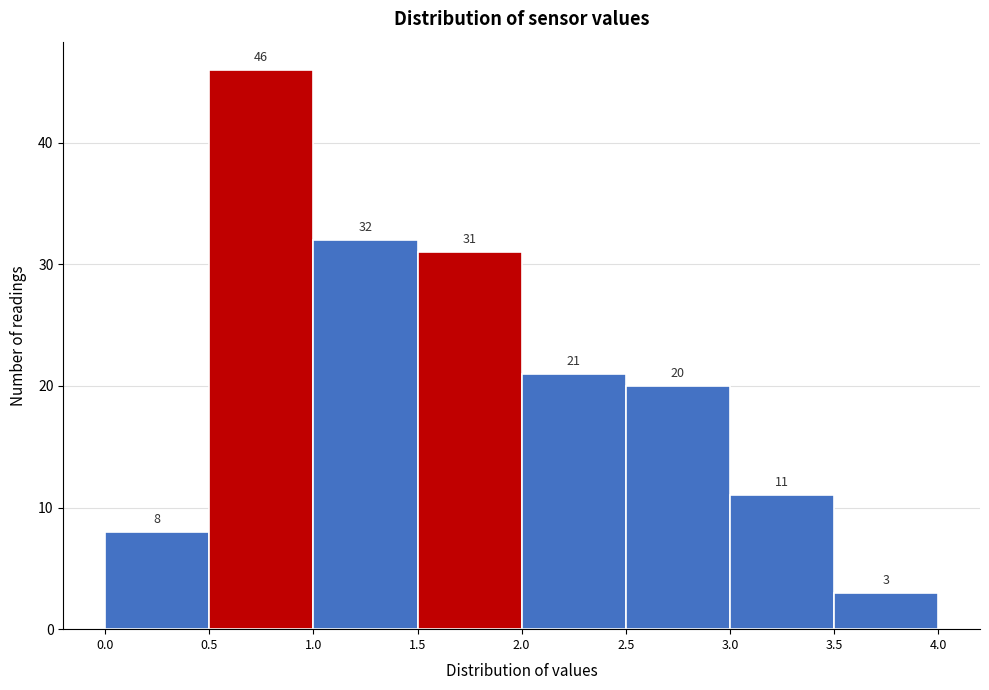

Which range on the x-axis has the tallest bar?

0.5 to 1.0